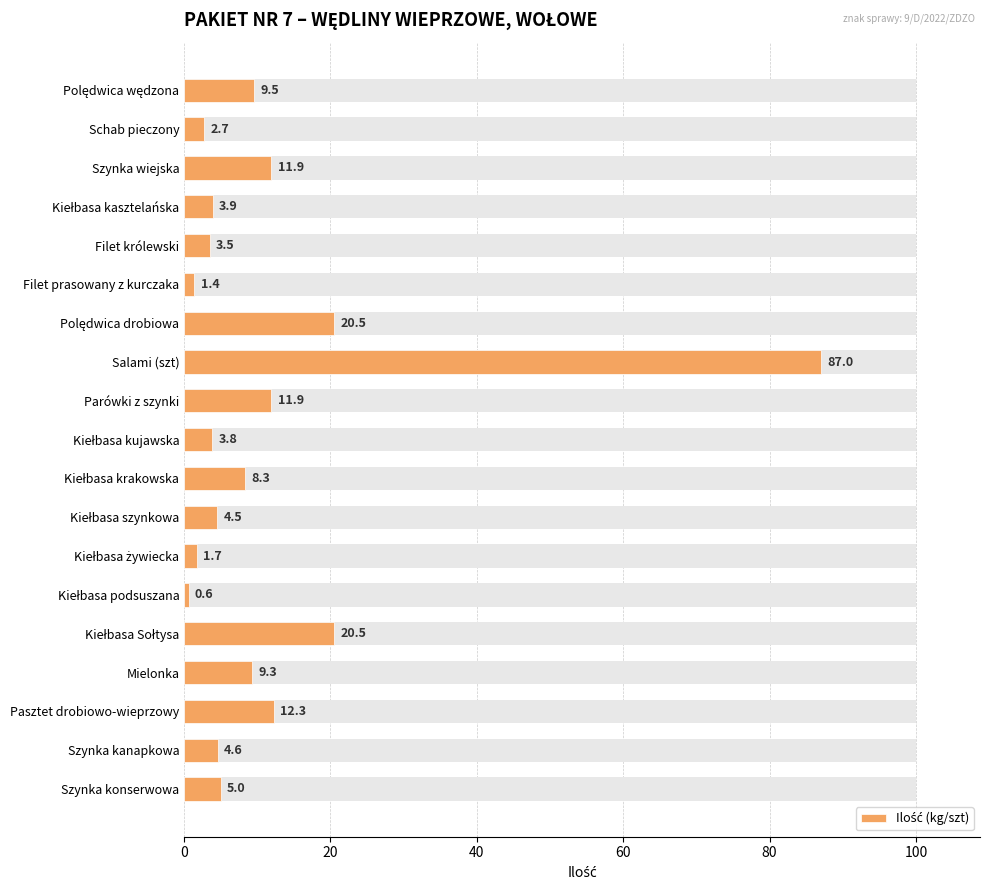

Approximately how many times larger is the value at Pasztet drobiowo-wieprzowy compared to Kiełbasa szynkowa?

2.7